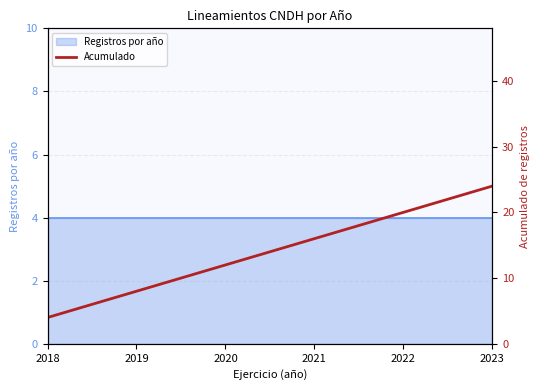

Does the chart have visible grid lines?

Yes